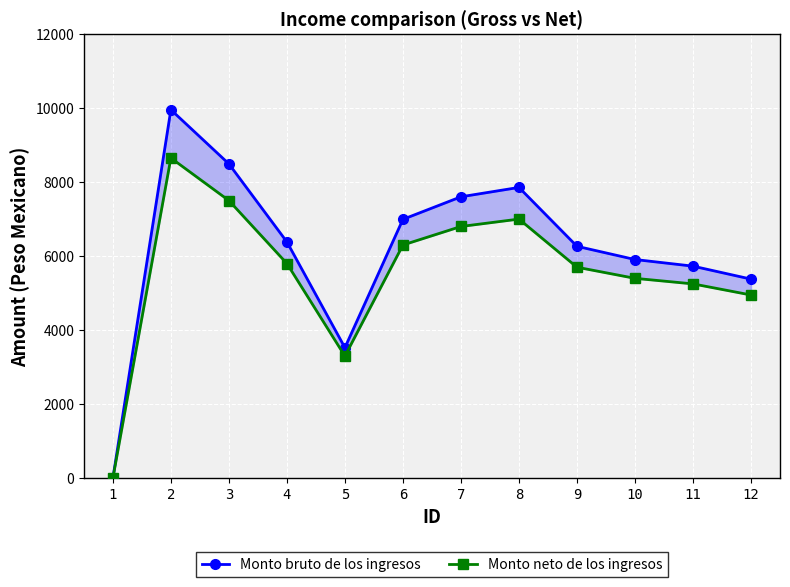

Reading right to left, transcribe all the data shown in this chart.

Monto bruto de los ingresos: 12=5379	11=5729	10=5908	9=6265	8=7855	7=7602	6=6993	5=3527	4=6384	3=8491	2=9953	1=0
Monto neto de los ingresos: 12=4950	11=5250	10=5400	9=5700	8=7000	7=6800	6=6300	5=3300	4=5800	3=7500	2=8650	1=0